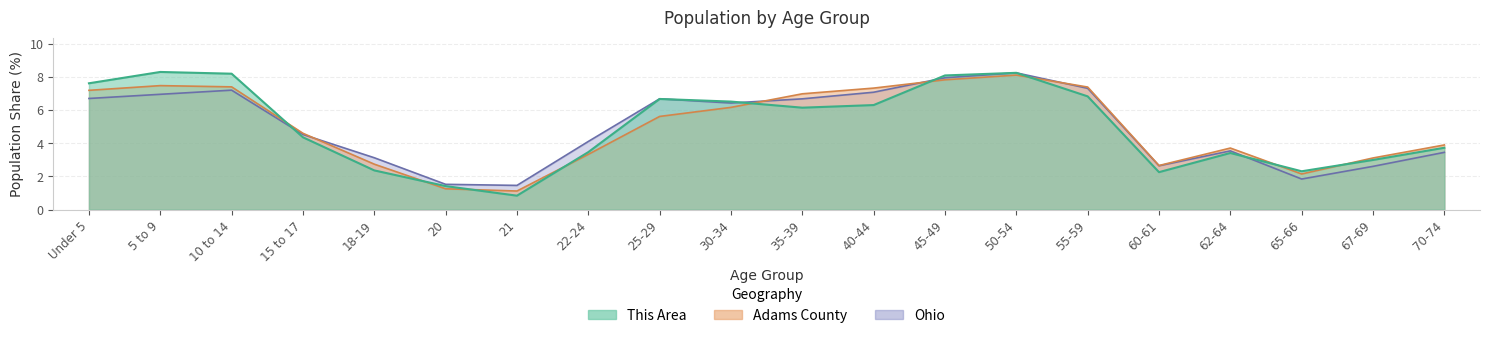

Which series has the widest spread of values?

This Area